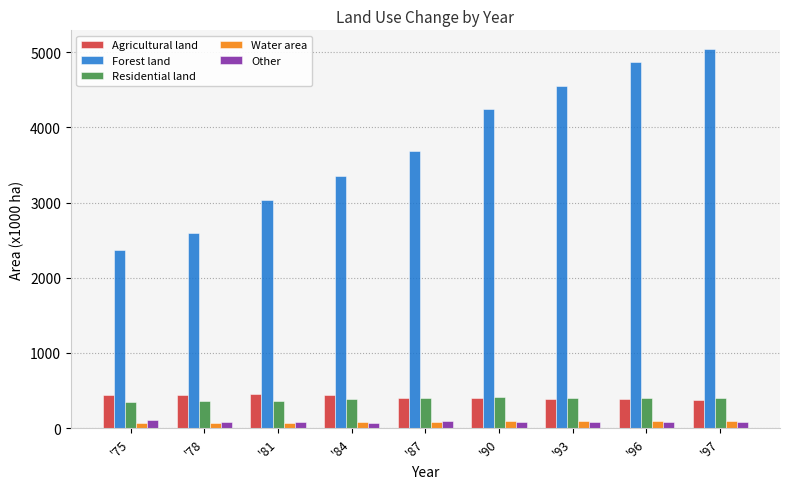

What is the value of the Water area bar at the 4th from the left?

78